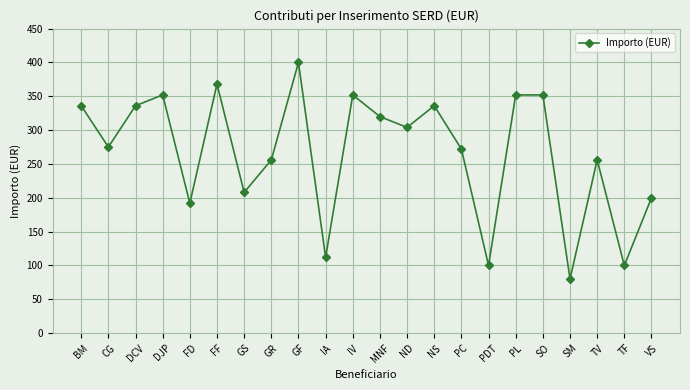

What is the average value?

266